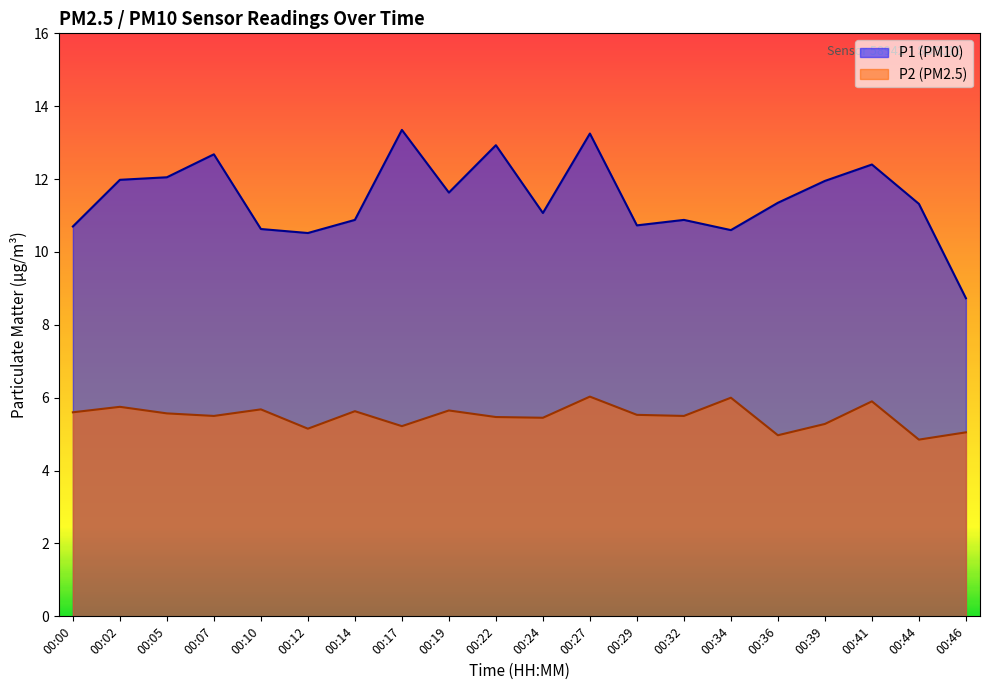

At which category does P1 reach its first local peak?

00:07